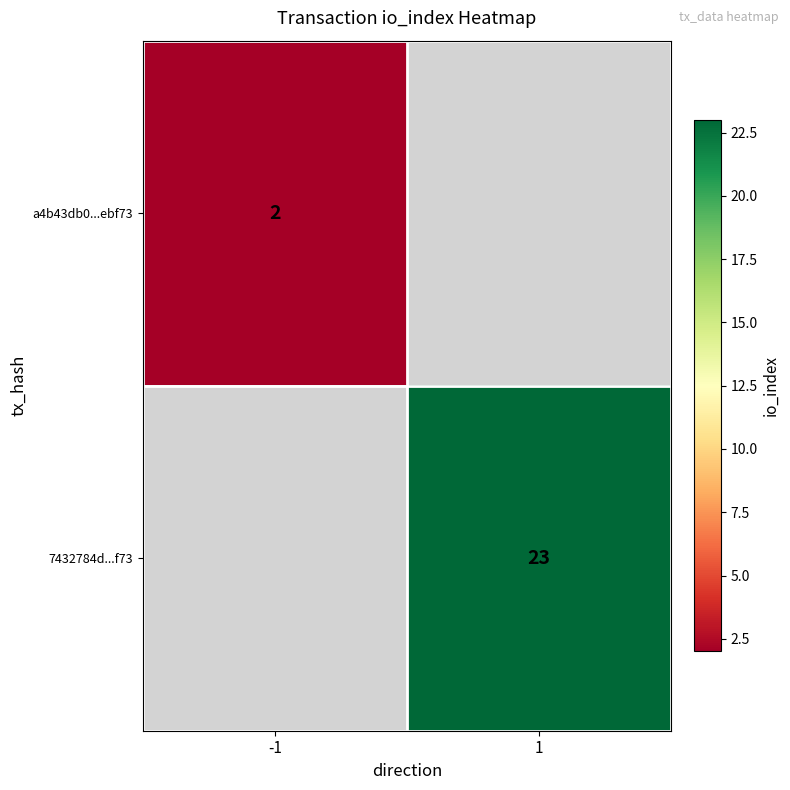

True or false: a4b43db0...ebf73 has a value of 1 at -1.

False